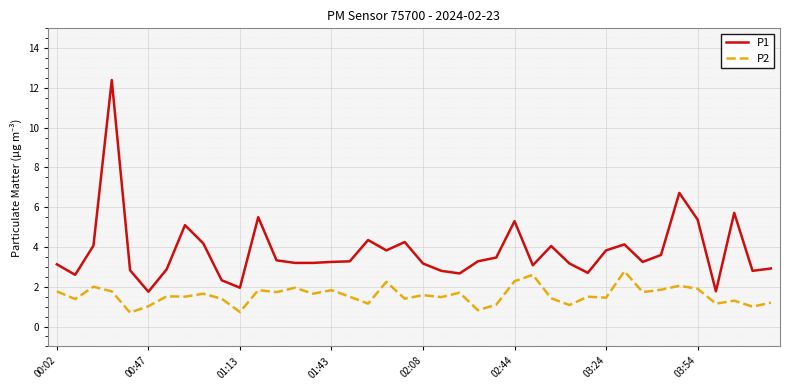

List the series in order of their overall mean, highest first.

P1, P2